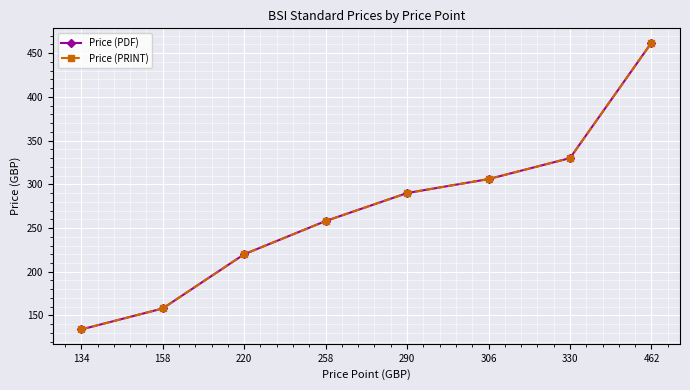

Reading left to right, list all the values displayed in this chart.

Price (PDF): 134=134	158=158	220=220	258=258	290=290	306=306	330=330	462=462
Price (PRINT): 134=134	158=158	220=220	258=258	290=290	306=306	330=330	462=462